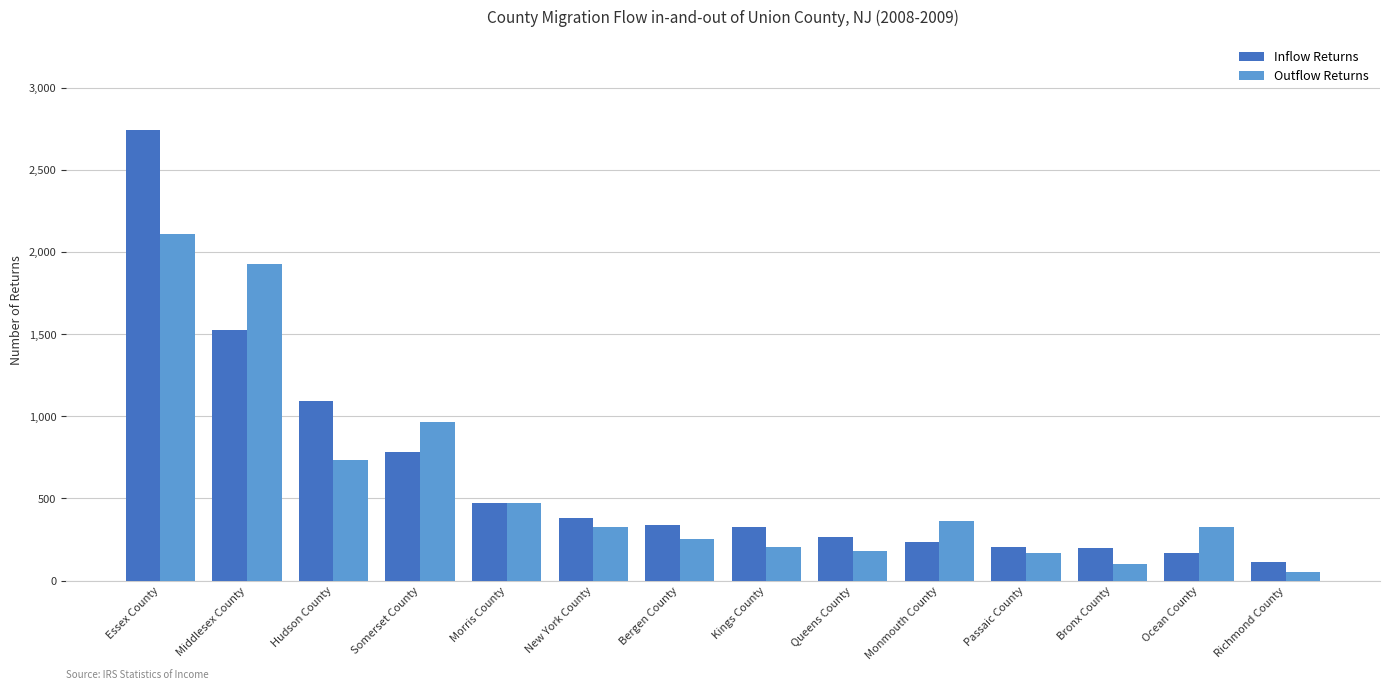

At Middlesex County, list the series in order from largest to smallest.

Outflow Returns, Inflow Returns